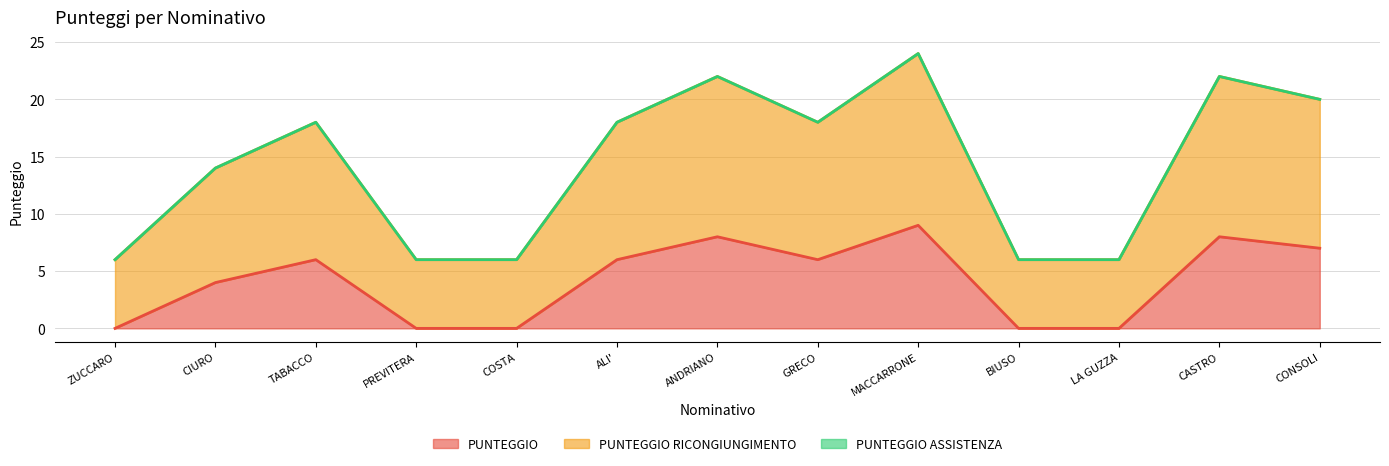

In PUNTEGGIO, how many points are lower than both neighbors (excluding endpoints)?

1